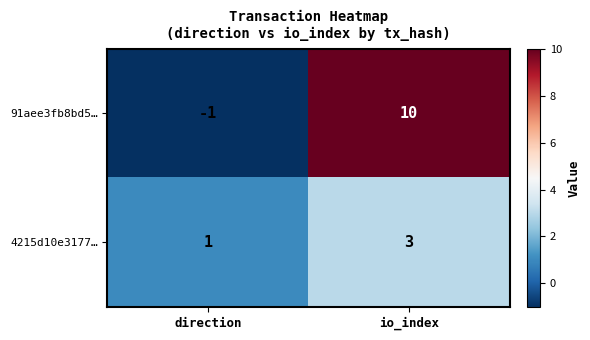

Rank the series by their average value, from highest to lowest.

91aee3fb8bd5…, 4215d10e3177…